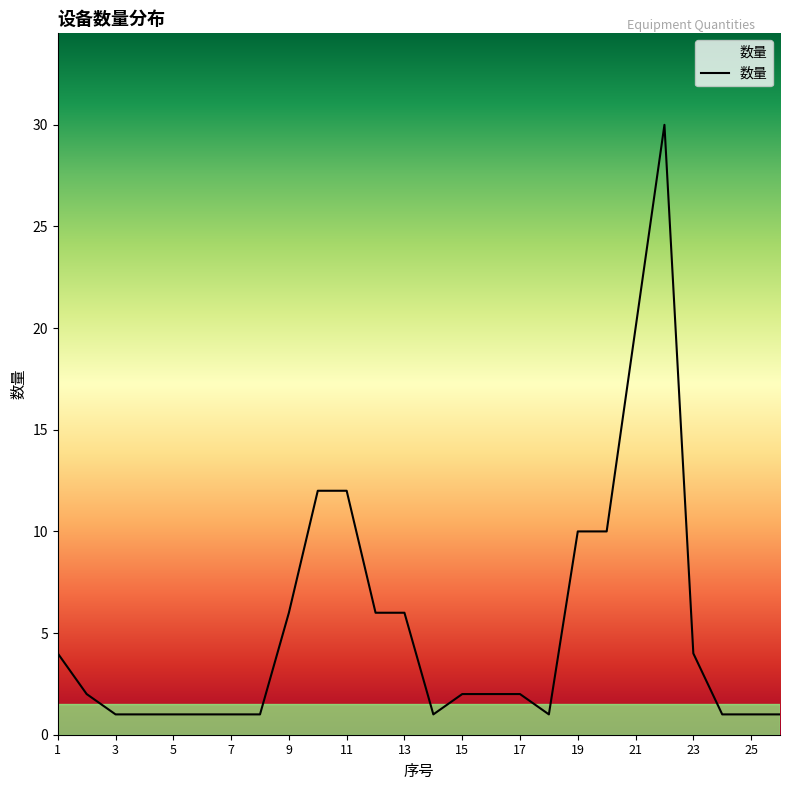

What is the greatest value displayed?

30